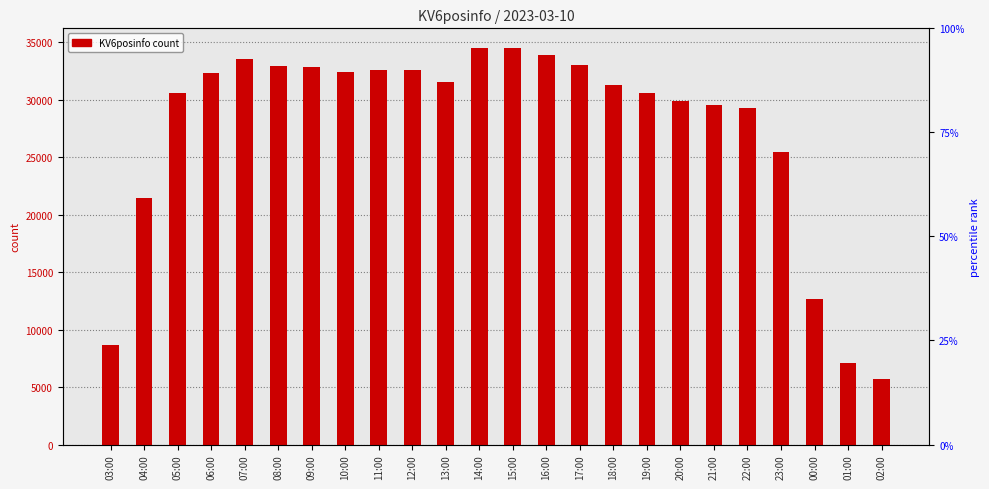

At which label is the value closest to 20071?

04:00